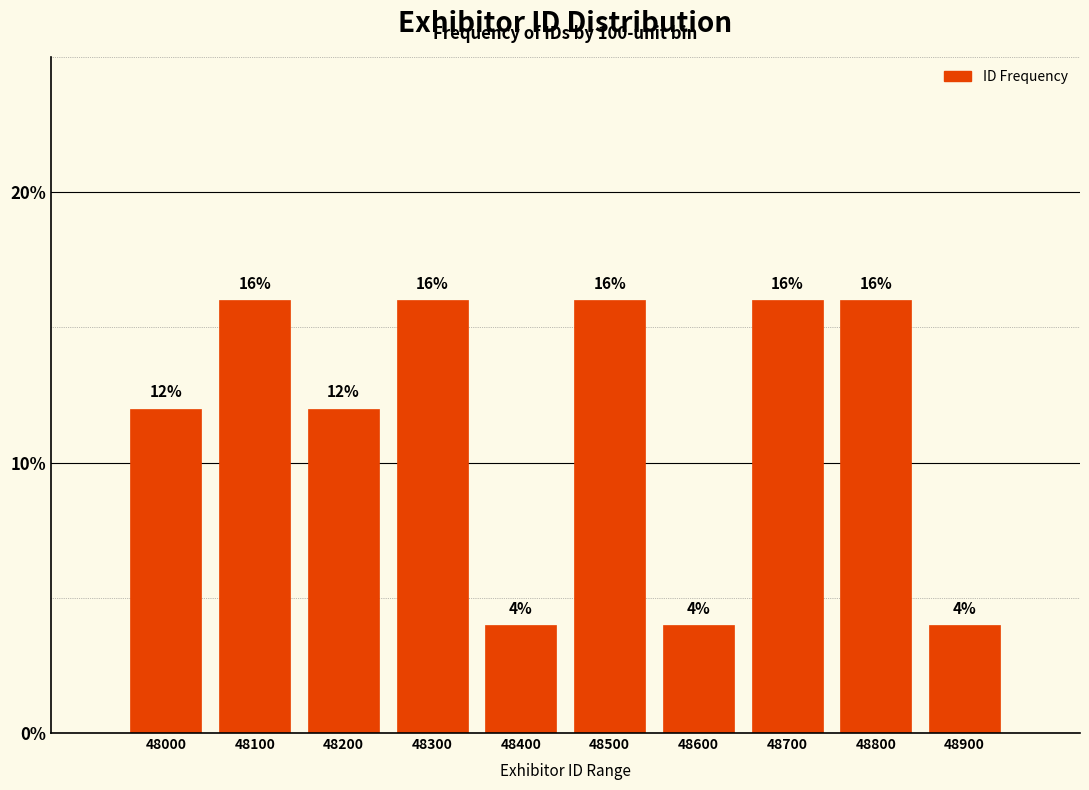

Reading right to left, extract all data points from this chart.

48900=4	48800=16	48700=16	48600=4	48500=16	48400=4	48300=16	48200=12	48100=16	48000=12